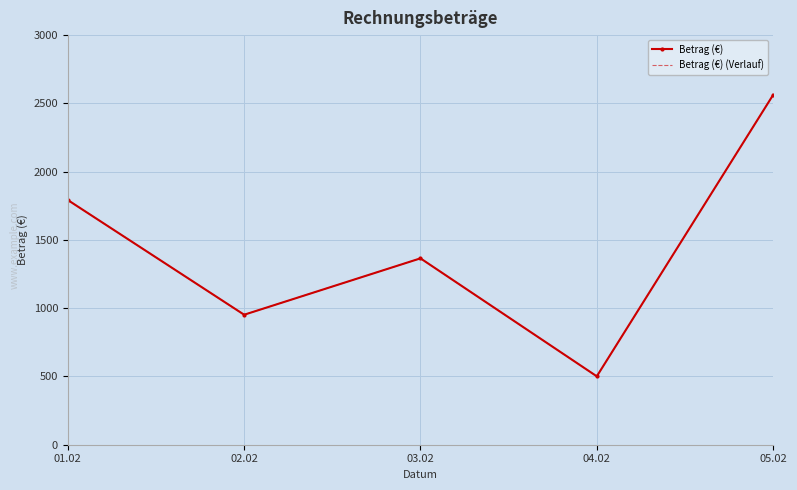

Which series has the widest spread of values?

Betrag (€)